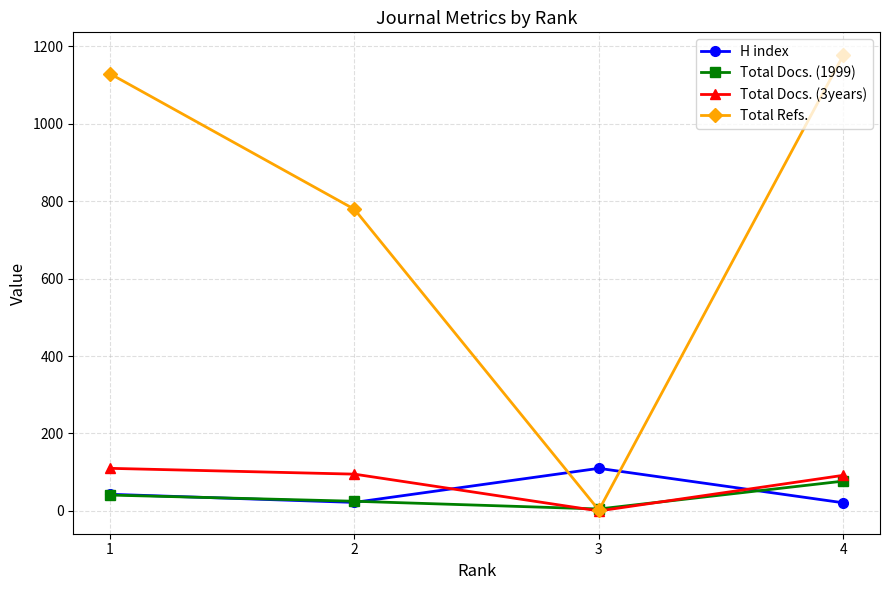

True or false: H index has a value of 27 at 3.

False